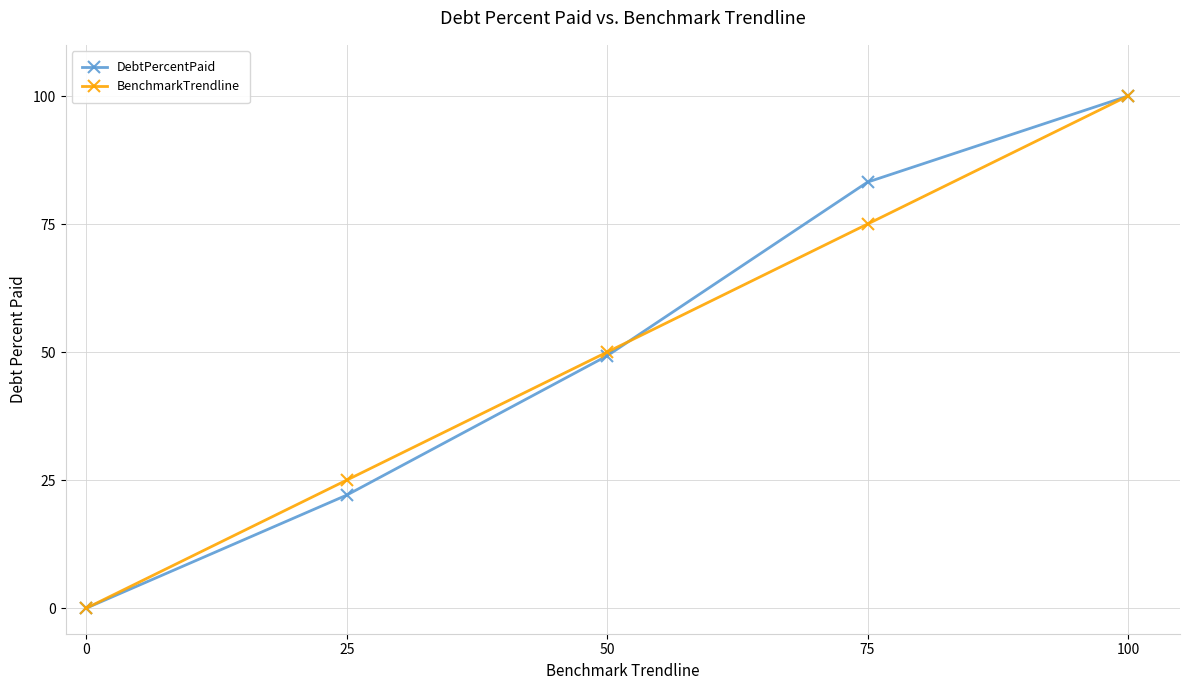

Reading right to left, what are all the values shown in this chart?

DebtPercentPaid: 100=100.0	75=83.2	50=49.3	25=22.1	0=0.0
BenchmarkTrendline: 100=100.0	75=75.0	50=50.0	25=25.0	0=0.0